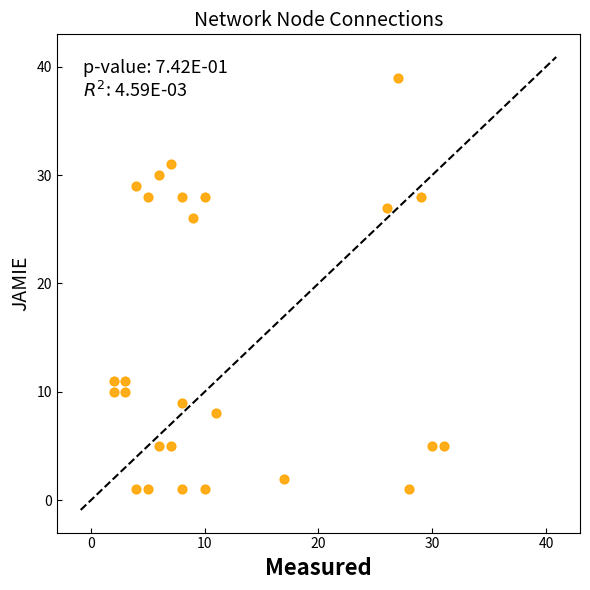

What Y value in the scatter plot is closest to 20?

26